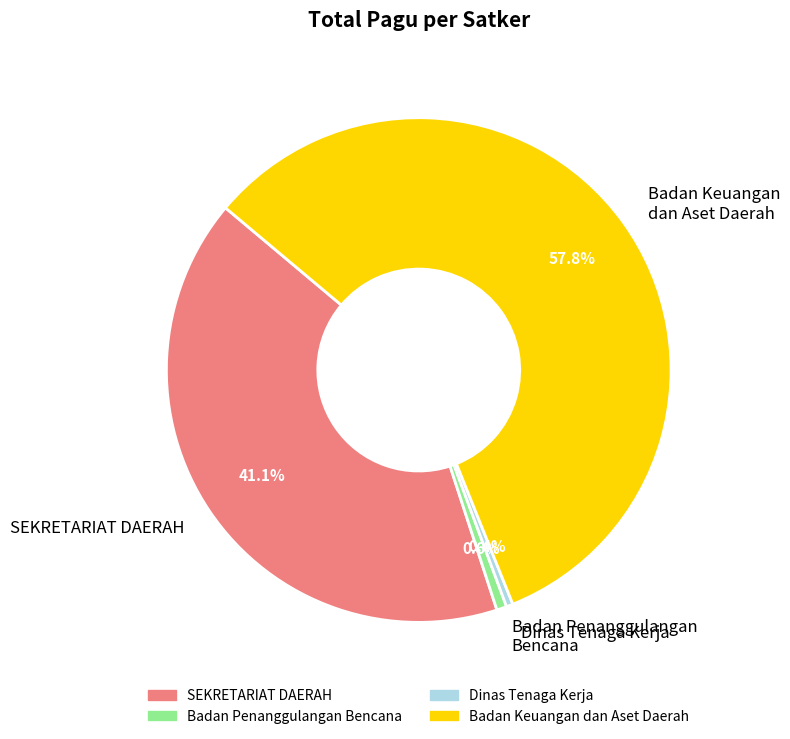

Approximately how many times larger is the value at Badan Keuangan dan Aset Daerah compared to SEKRETARIAT DAERAH?

1.4